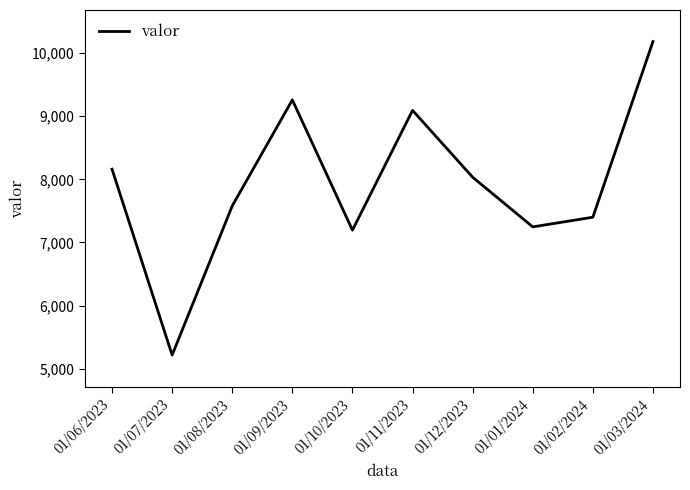

Is it true that the value at 01/08/2023 is 7579?

True